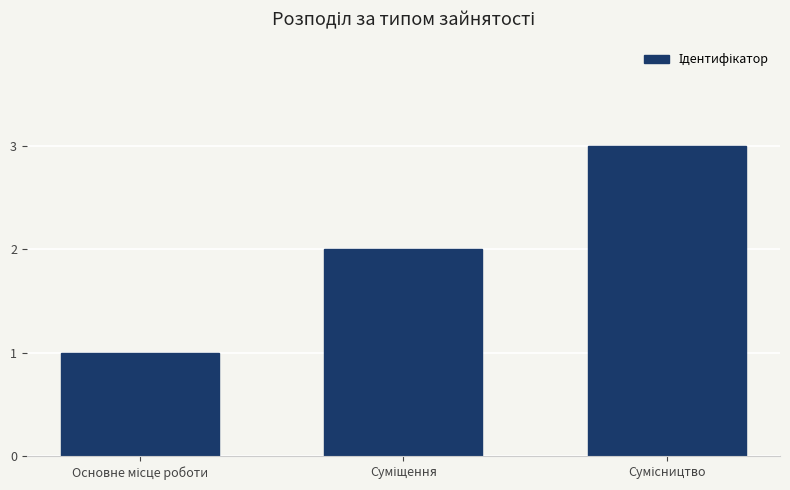

What is the sum of all values?

6